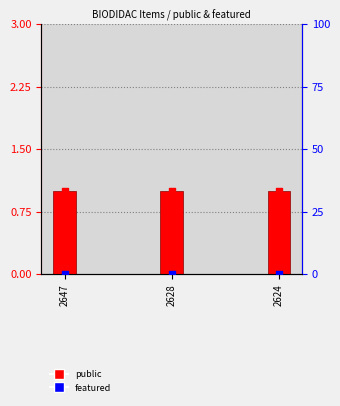

Which series has the largest total across all categories?

public